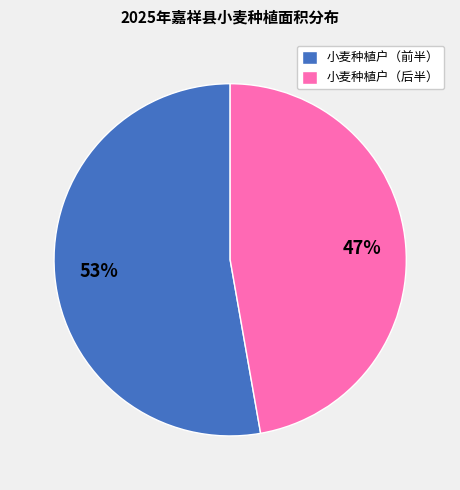

To the nearest percent, what percentage of the pie is 小麦种植户（后半）?

47%